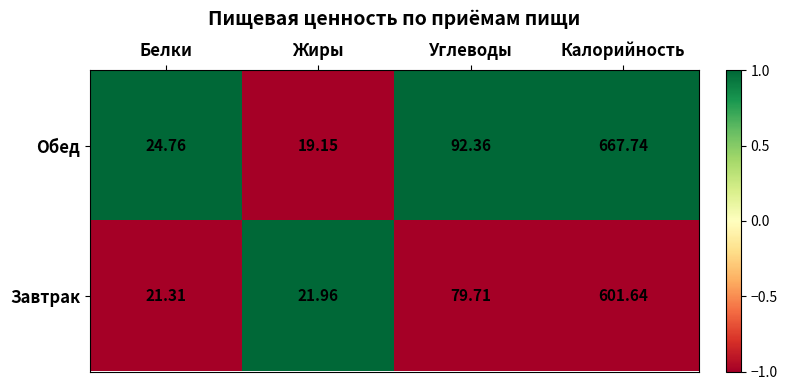

At which label does Завтрак first exceed 79?

Углеводы